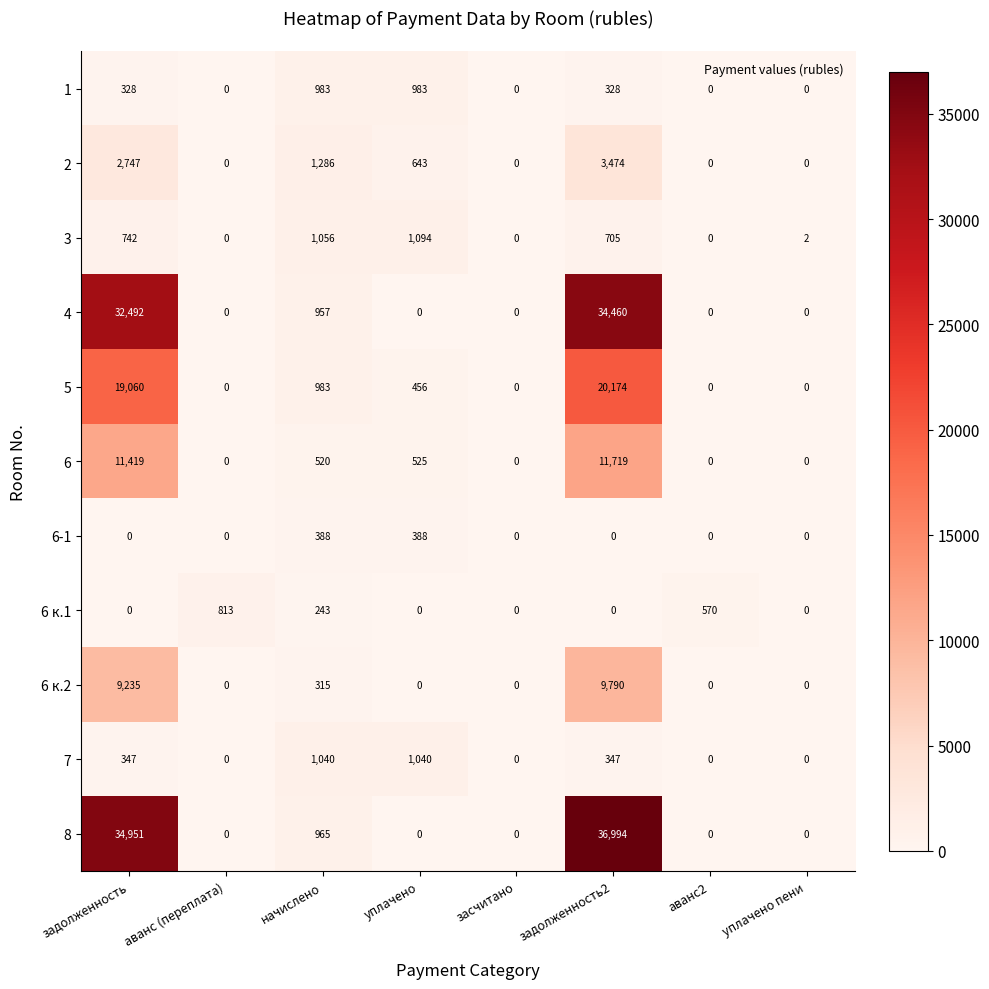

Which series has the largest total across all categories?

8